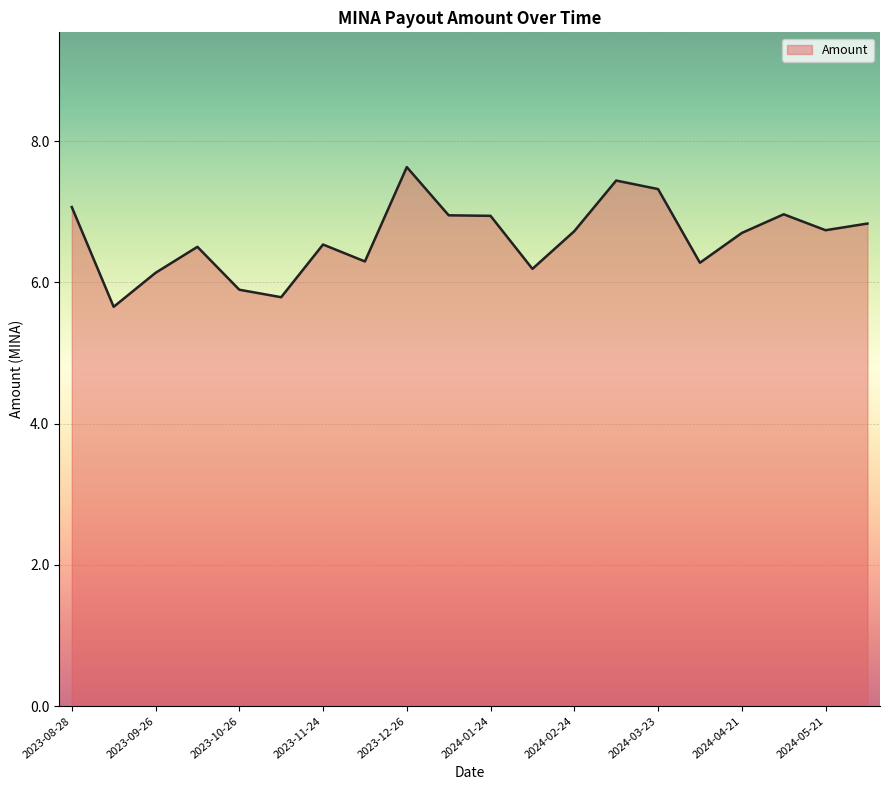

What is the minimum value shown in the chart?

5.7